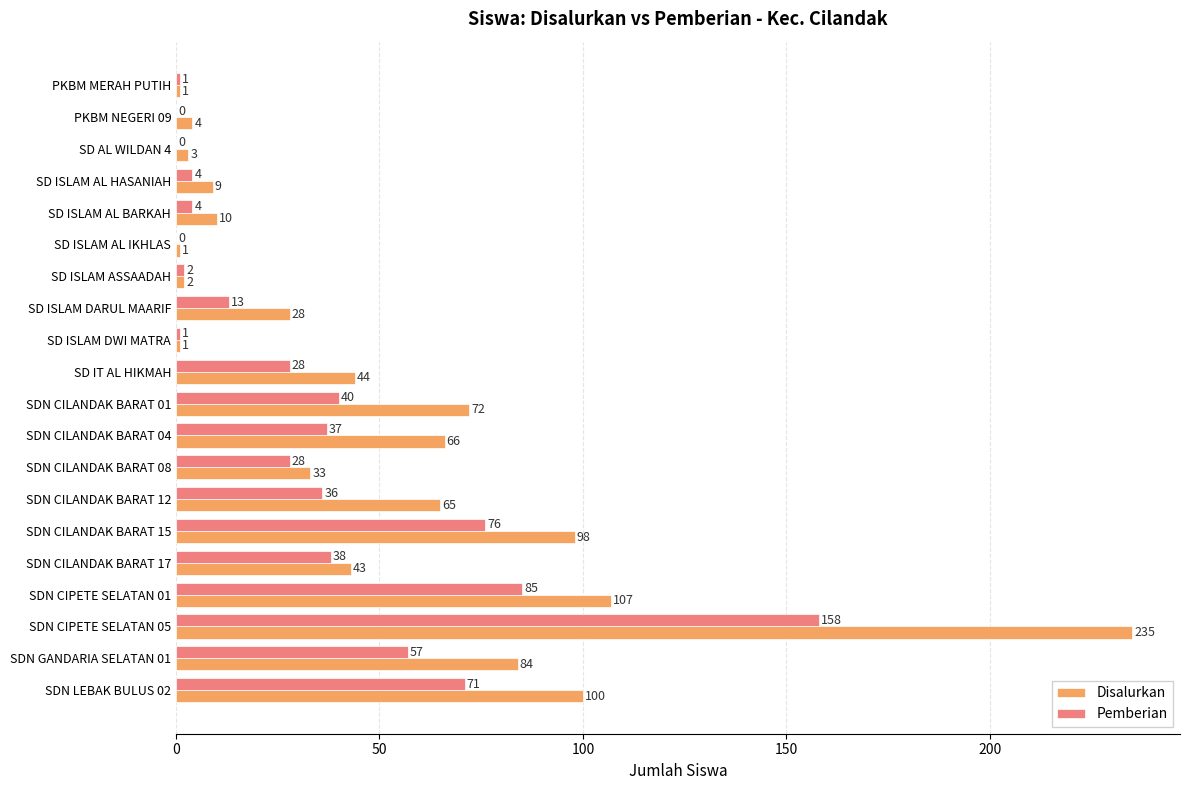

What is the maximum value for Pemberian?

158